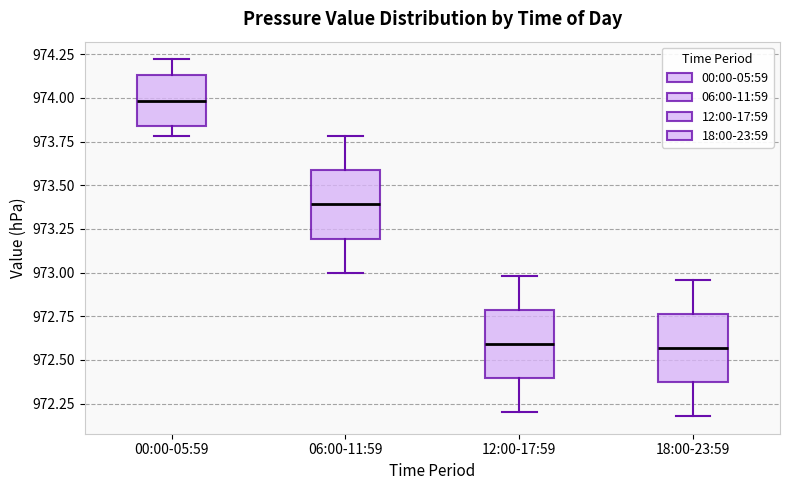

Where is the upper edge of the box for 00:00-05:59 on the y-axis? The values are not printed on the chart, so give them approximately, as read against the axis.

974.15